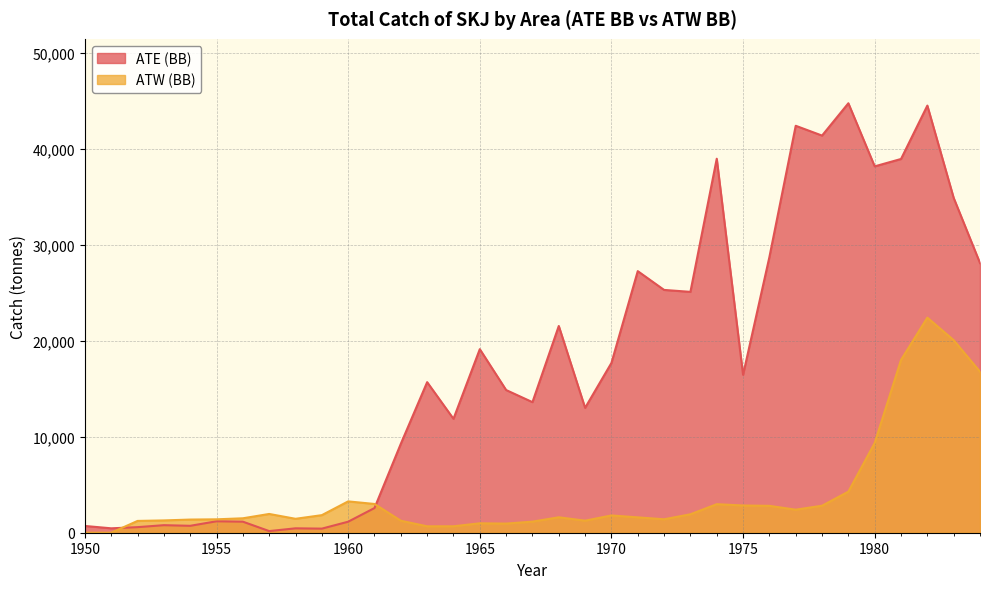

Reading left to right, transcribe all the data shown in this chart.

ATE (BB): 1950=704	1951=459	1952=581	1953=786	1954=720	1955=1192	1956=1151	1957=170	1958=458	1959=426	1960=1148	1961=2572	1962=9264	1963=15683	1964=11864	1965=19118	1966=14862	1967=13600	1968=21532	1969=13006	1970=17683	1971=27246	1972=25289	1973=25087	1974=38953	1975=16448	1976=28710	1977=42386	1978=41365	1979=44731	1980=38159	1981=38928	1982=44488	1983=34873	1984=28085
ATW (BB): 1950=0	1951=0	1952=1229	1953=1281	1954=1370	1955=1396	1956=1503	1957=1955	1958=1450	1959=1830	1960=3263	1961=2995	1962=1249	1963=668	1964=671	1965=981	1966=951	1967=1155	1968=1607	1969=1255	1970=1800	1971=1600	1972=1400	1973=1921	1974=2972	1975=2836	1976=2800	1977=2400	1978=2812	1979=4279	1980=9351	1981=17999	1982=22402	1983=20057	1984=16771